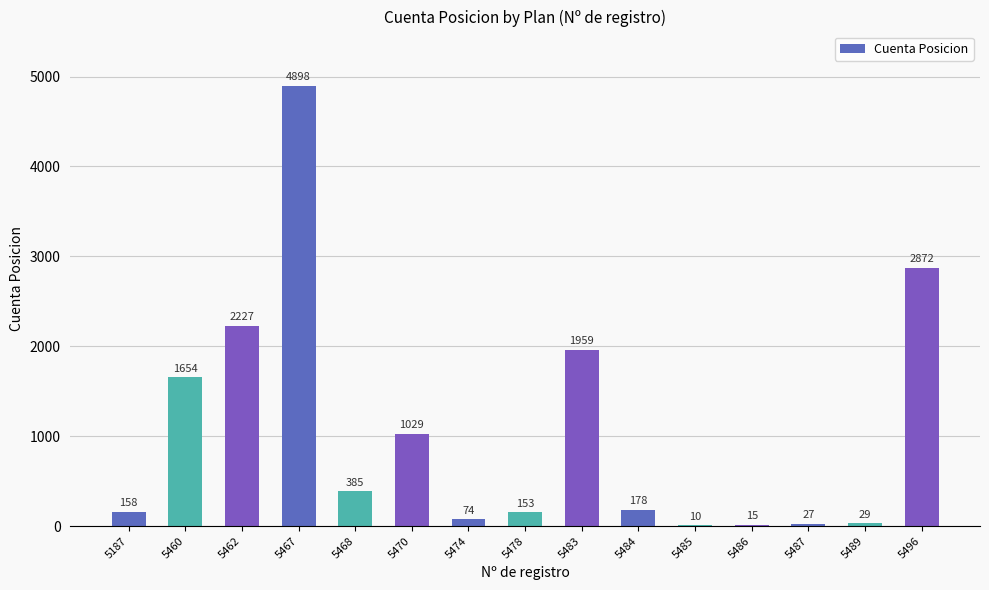

What is the maximum value shown in the chart?

4898